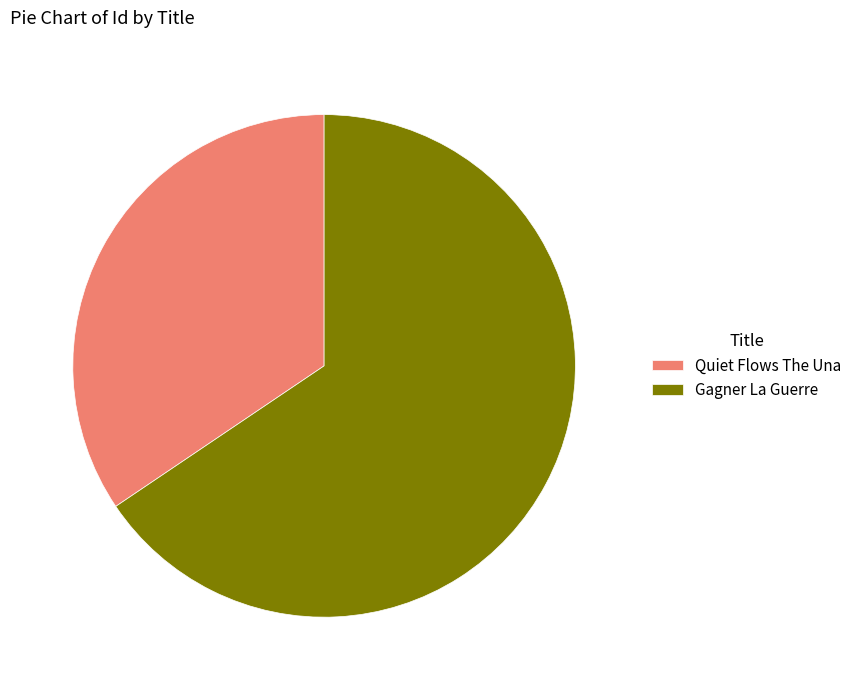

Which slice is the largest?

Gagner La Guerre